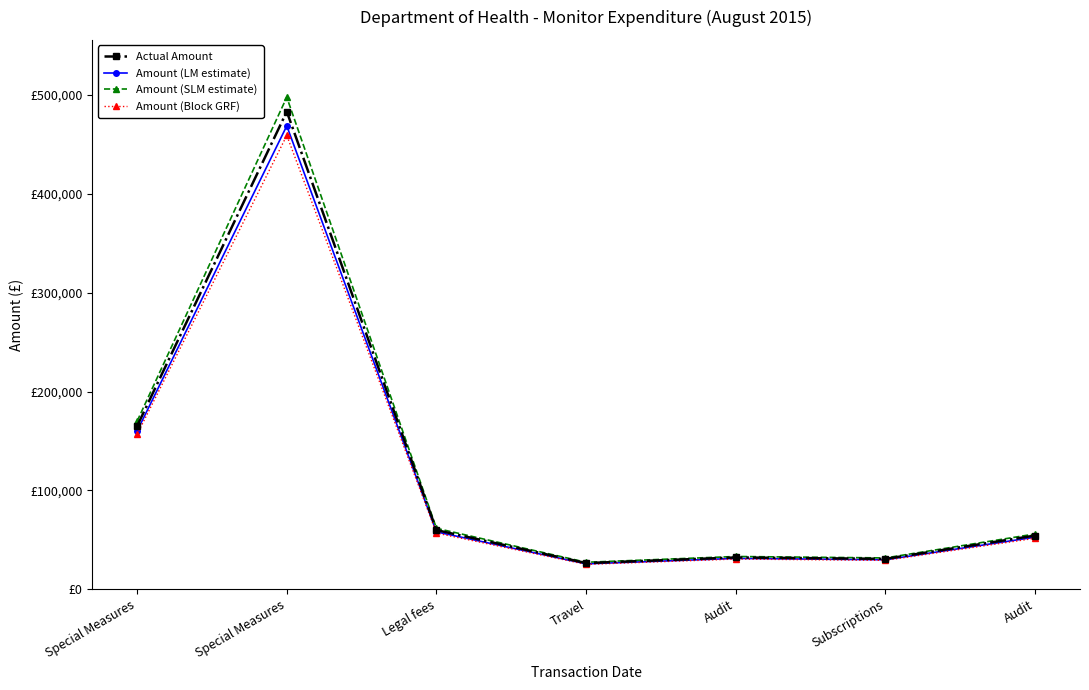

Is the value of Amount (LM estimate) at Special Measures greater than the value of Actual Amount at Special Measures?

No